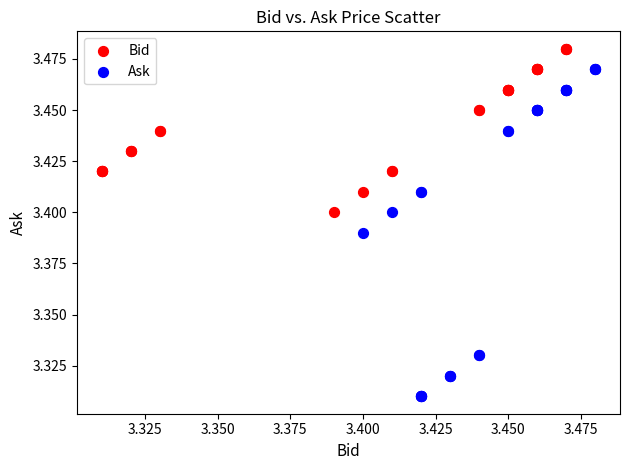

Which series has the widest spread of Y values?

Ask